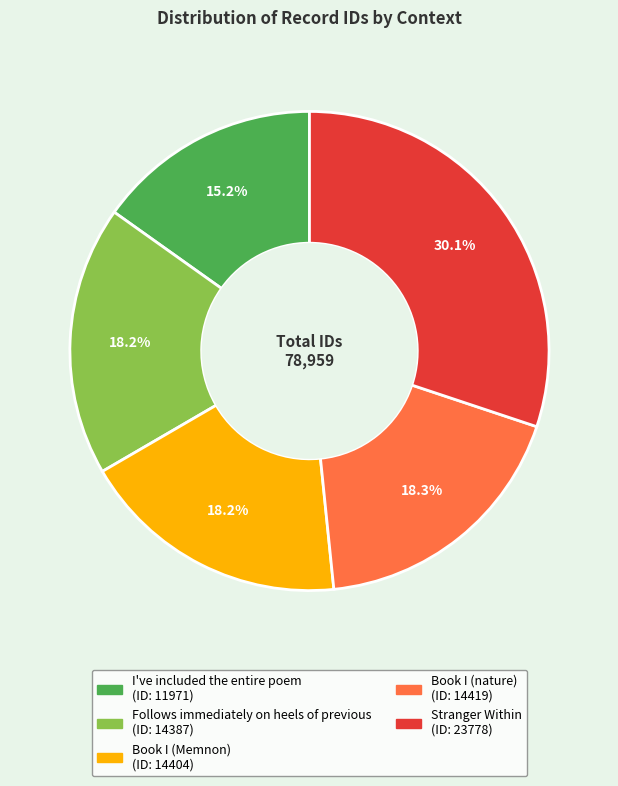

What is the total percentage of Stranger Within and Book I (nature)?

48.4%